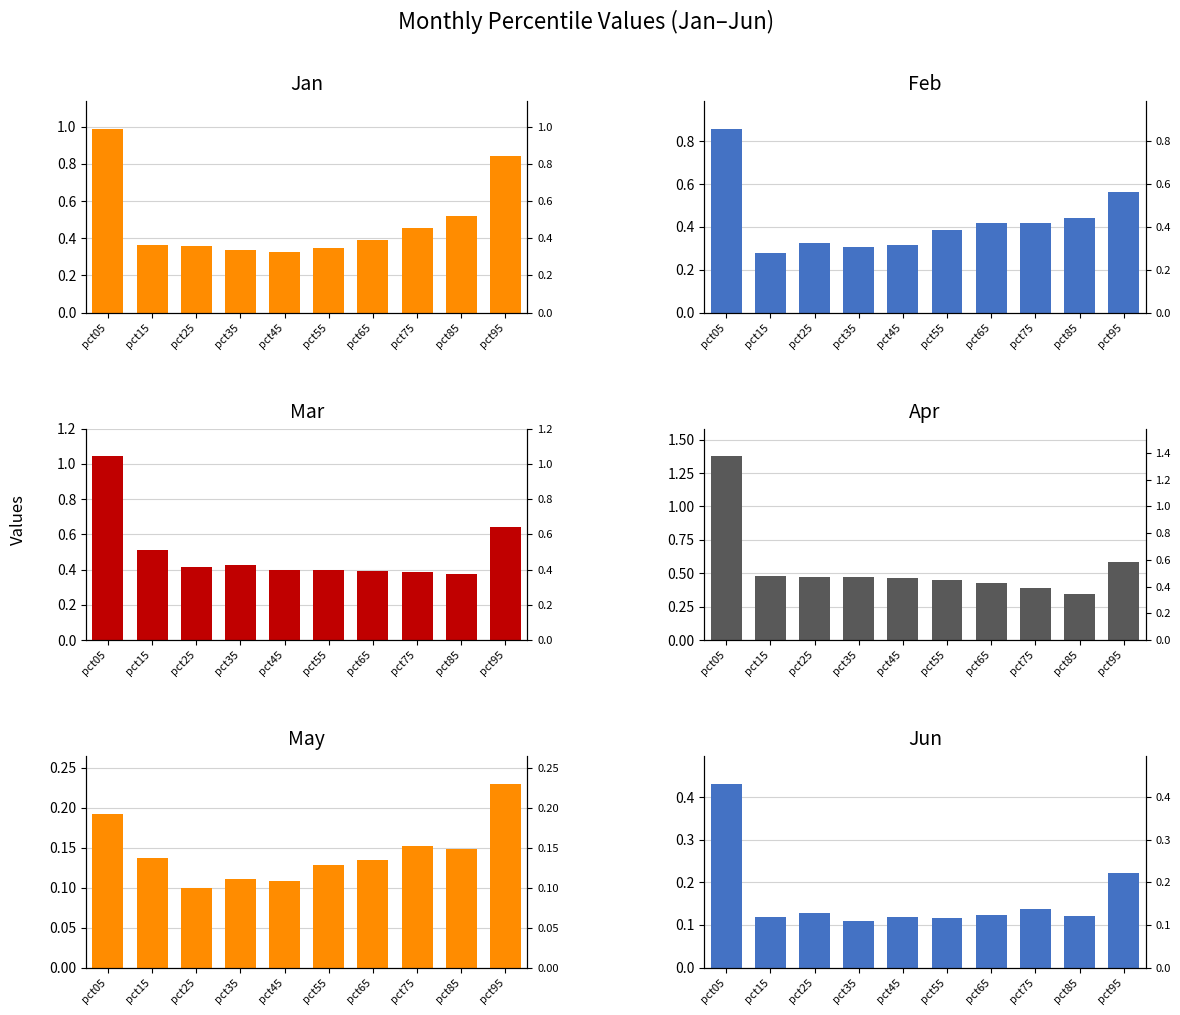

Are the bars grouped side by side (vs. stacked)?

Yes